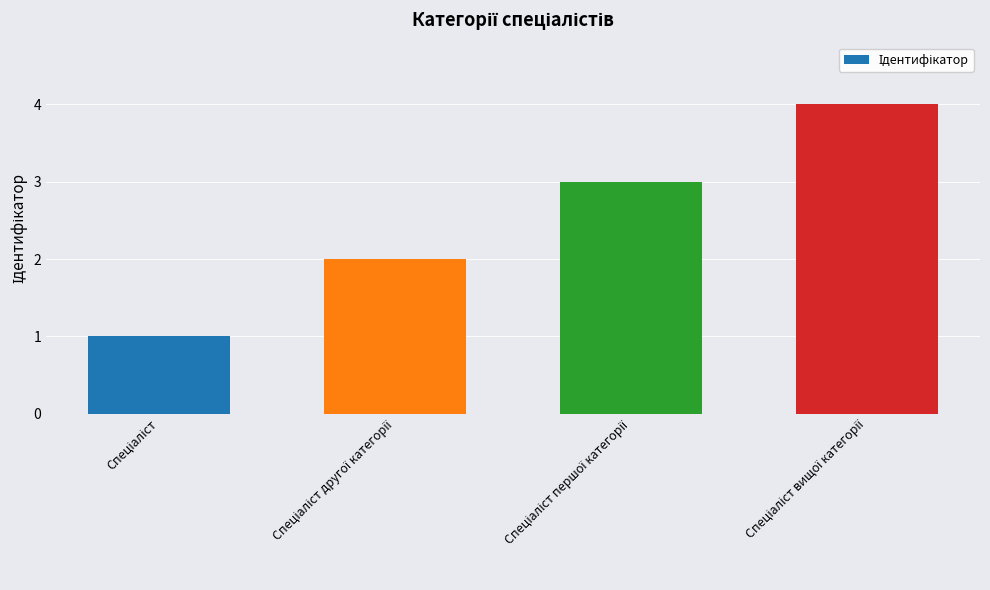

What is the difference between the maximum and minimum values?

3